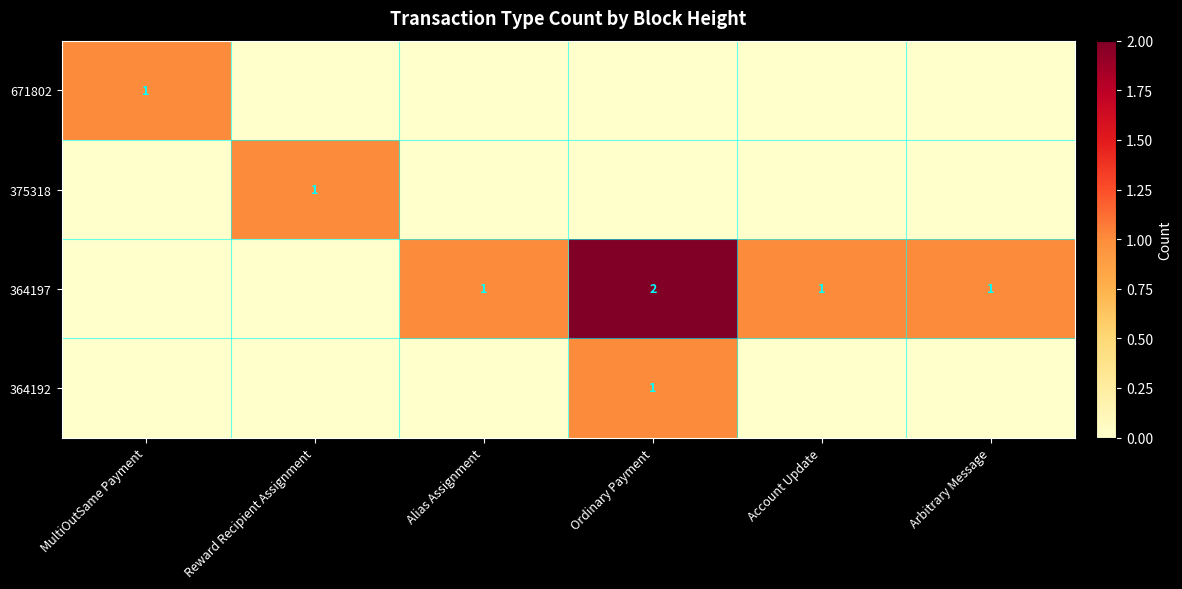

Which has a higher value, Reward Recipient Assignment or Alias Assignment?

Reward Recipient Assignment